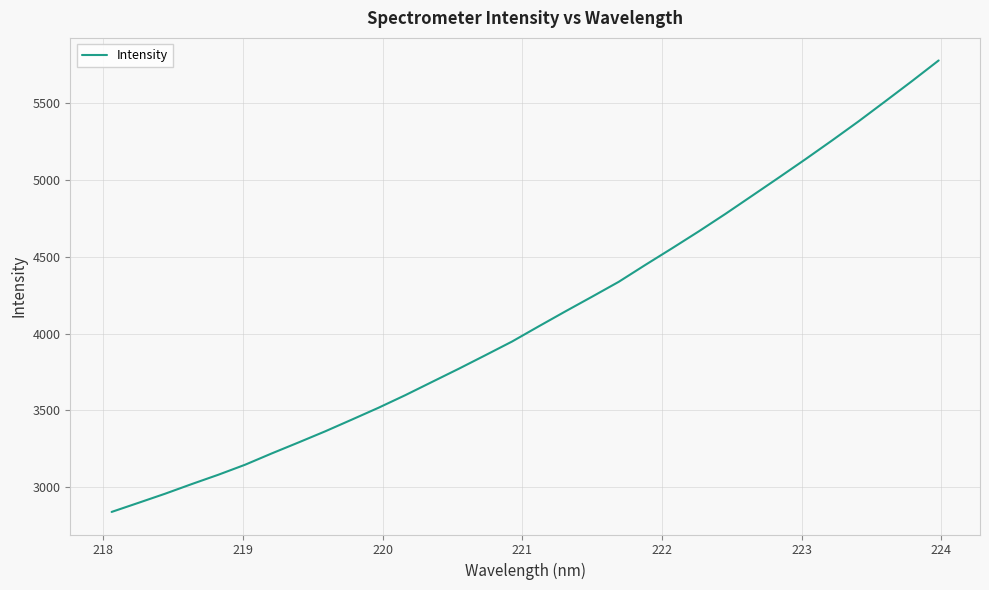

What is the greatest value displayed?

5777.2